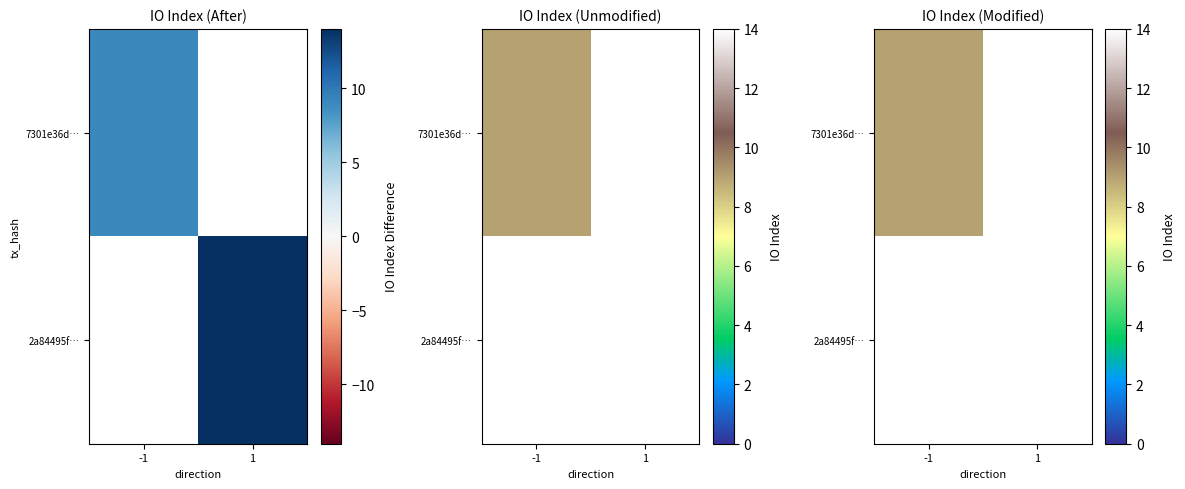

What is the smallest value displayed?

9.0